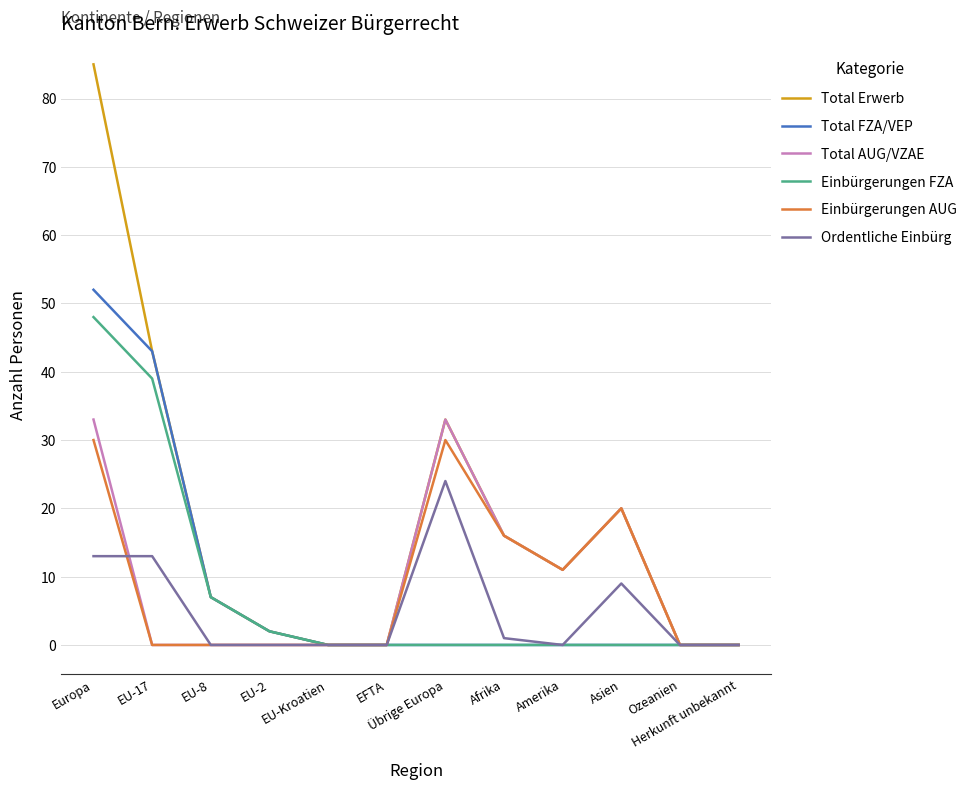

Which series has the largest range (max minus min)?

Total Erwerb